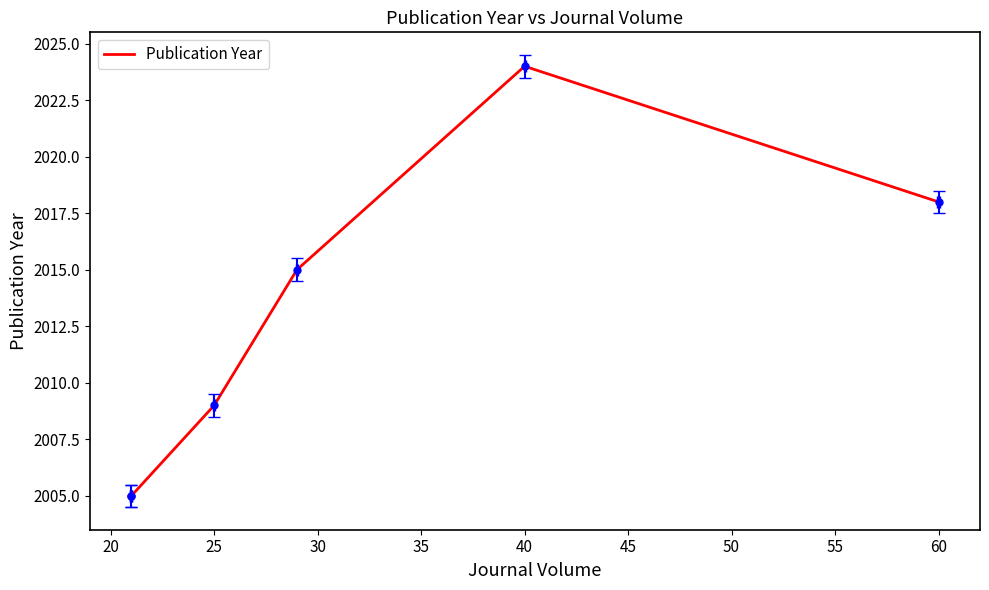

Approximately how many times larger is the value at 30 compared to 20?

1.0